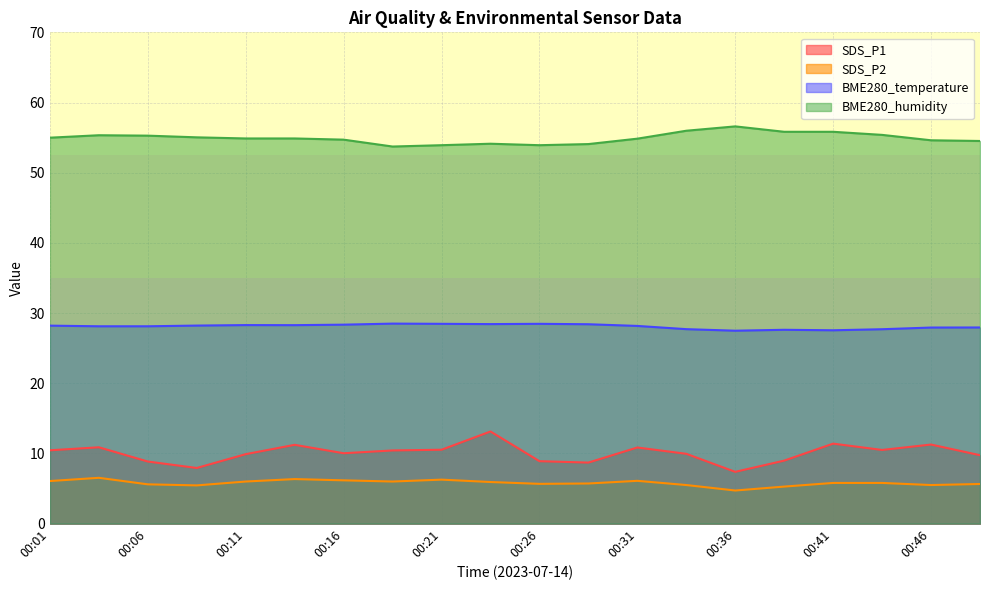

List the labels in order of BME280_temperature value, smallest first.

00:36, 00:41, 00:38, 00:43, 00:33, 00:46, 00:49, 00:04, 00:06, 00:31, 00:01, 00:09, 00:14, 00:11, 00:16, 00:28, 00:24, 00:21, 00:26, 00:18